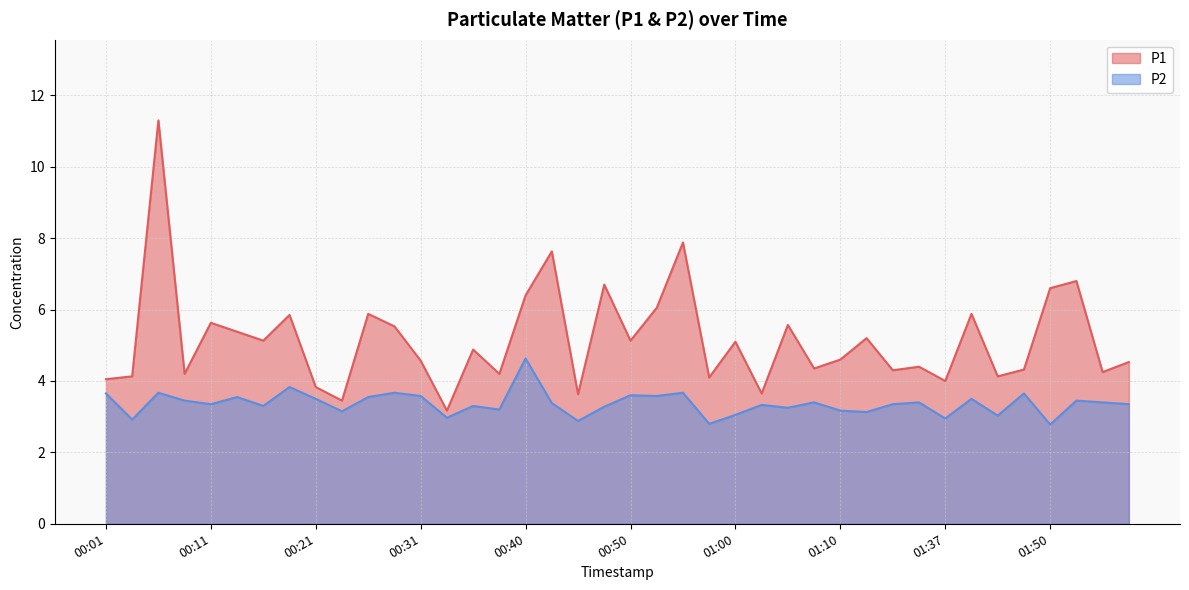

Reading right to left, transcribe all the data shown in this chart.

P1: 02:01=4.5	01:56=4.2	01:53=6.8	01:50=6.6	01:48=4.3	01:45=4.1	01:43=5.9	01:37=4.0	01:26=4.4	01:24=4.3	01:18=5.2	01:10=4.6	01:08=4.3	01:05=5.6	01:03=3.6	01:00=5.1	00:58=4.1	00:55=7.9	00:53=6.0	00:50=5.1	00:48=6.7	00:45=3.6	00:43=7.6	00:40=6.4	00:38=4.2	00:35=4.9	00:33=3.2	00:31=4.6	00:28=5.5	00:26=5.9	00:23=3.5	00:21=3.8	00:18=5.8	00:16=5.1	00:13=5.4	00:11=5.6	00:08=4.2	00:06=11.3	00:04=4.1	00:01=4.0
P2: 02:01=3.4	01:56=3.4	01:53=3.5	01:50=2.8	01:48=3.6	01:45=3.0	01:43=3.5	01:37=3.0	01:26=3.4	01:24=3.4	01:18=3.1	01:10=3.2	01:08=3.4	01:05=3.2	01:03=3.3	01:00=3.0	00:58=2.8	00:55=3.7	00:53=3.6	00:50=3.6	00:48=3.3	00:45=2.9	00:43=3.4	00:40=4.6	00:38=3.2	00:35=3.3	00:33=3.0	00:31=3.6	00:28=3.7	00:26=3.5	00:23=3.1	00:21=3.5	00:18=3.8	00:16=3.3	00:13=3.5	00:11=3.4	00:08=3.5	00:06=3.7	00:04=2.9	00:01=3.6